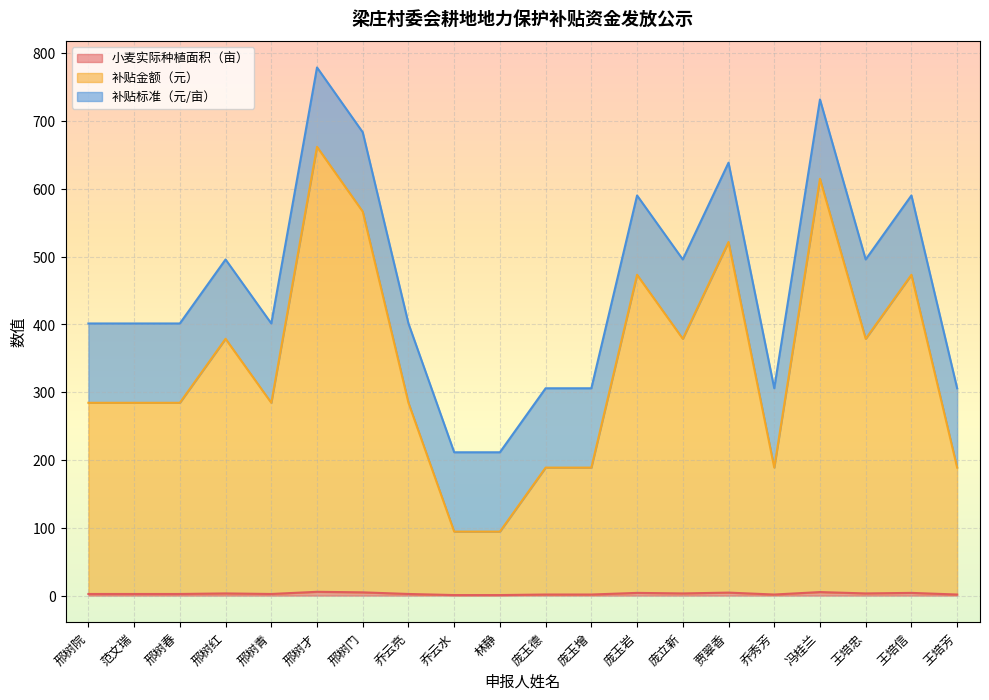

Which category has the lowest value across all series?

乔云水